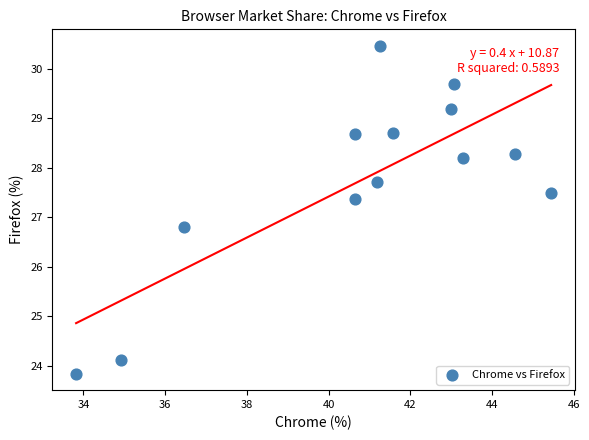

What Y value in the scatter plot is closest to 27?

26.8